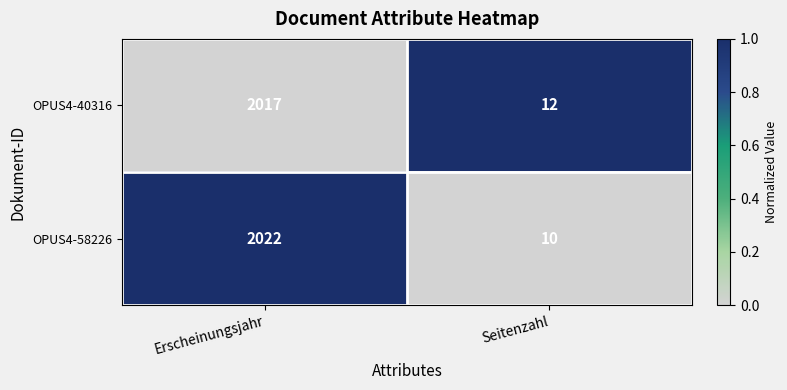

Which series has the widest spread of values?

OPUS4-58226